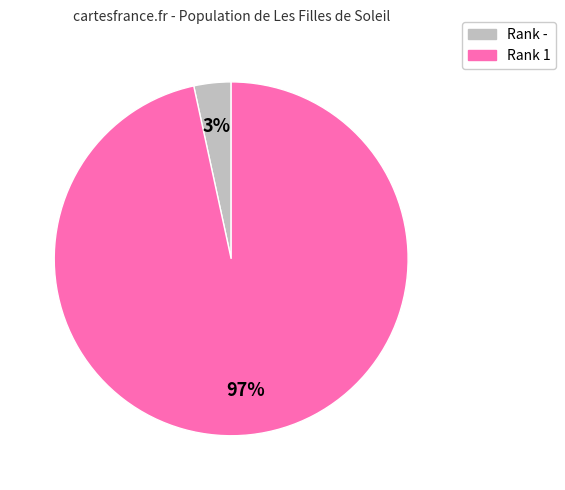

Is there a majority slice in this chart?

Yes